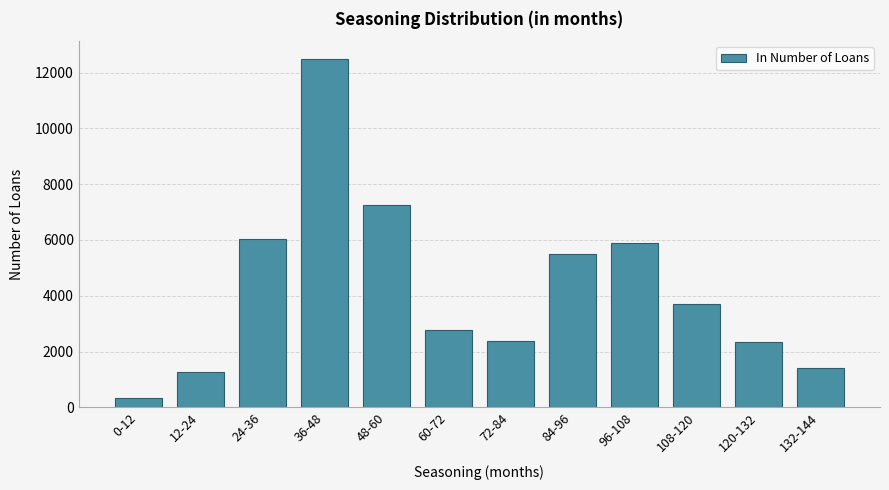

Reading right to left, transcribe all the data shown in this chart.

1393	2324	3713	5890	5494	2378	2774	7264	12499	6023	1281	336